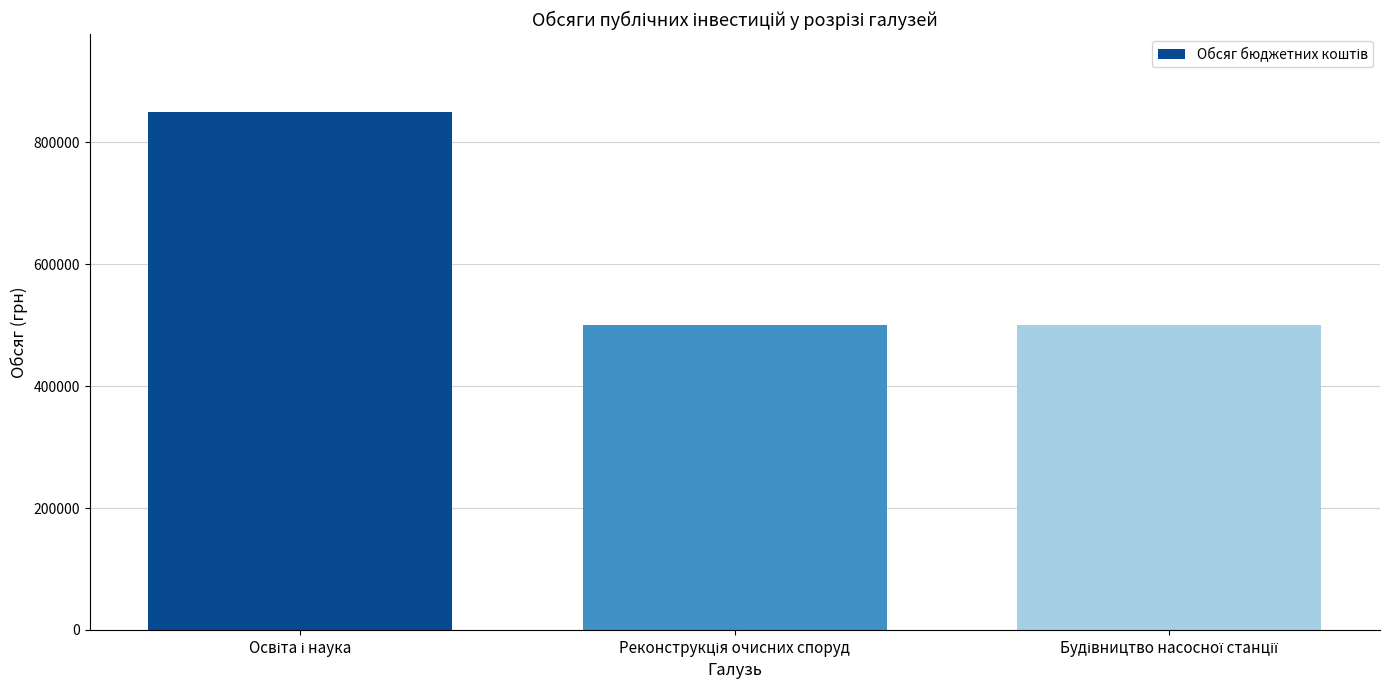

What is the maximum value shown in the chart?

850000